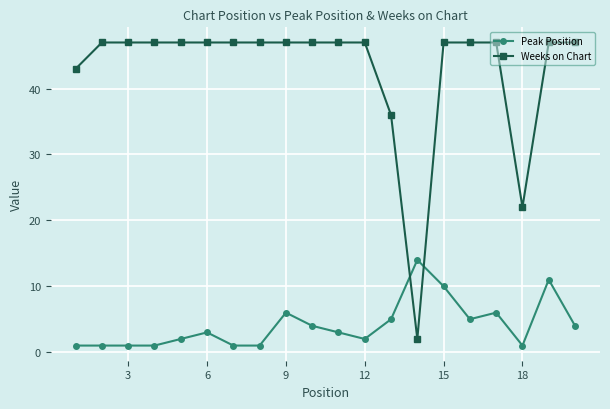

List the series in order of their peak value, lowest first.

Peak Position, Weeks on Chart